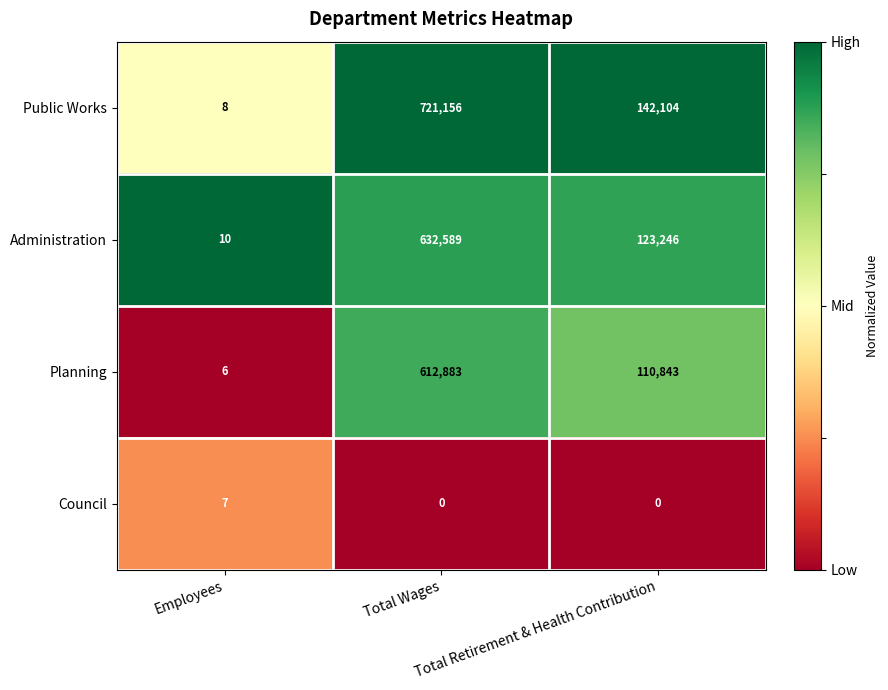

Which series has the widest spread of values?

Public Works